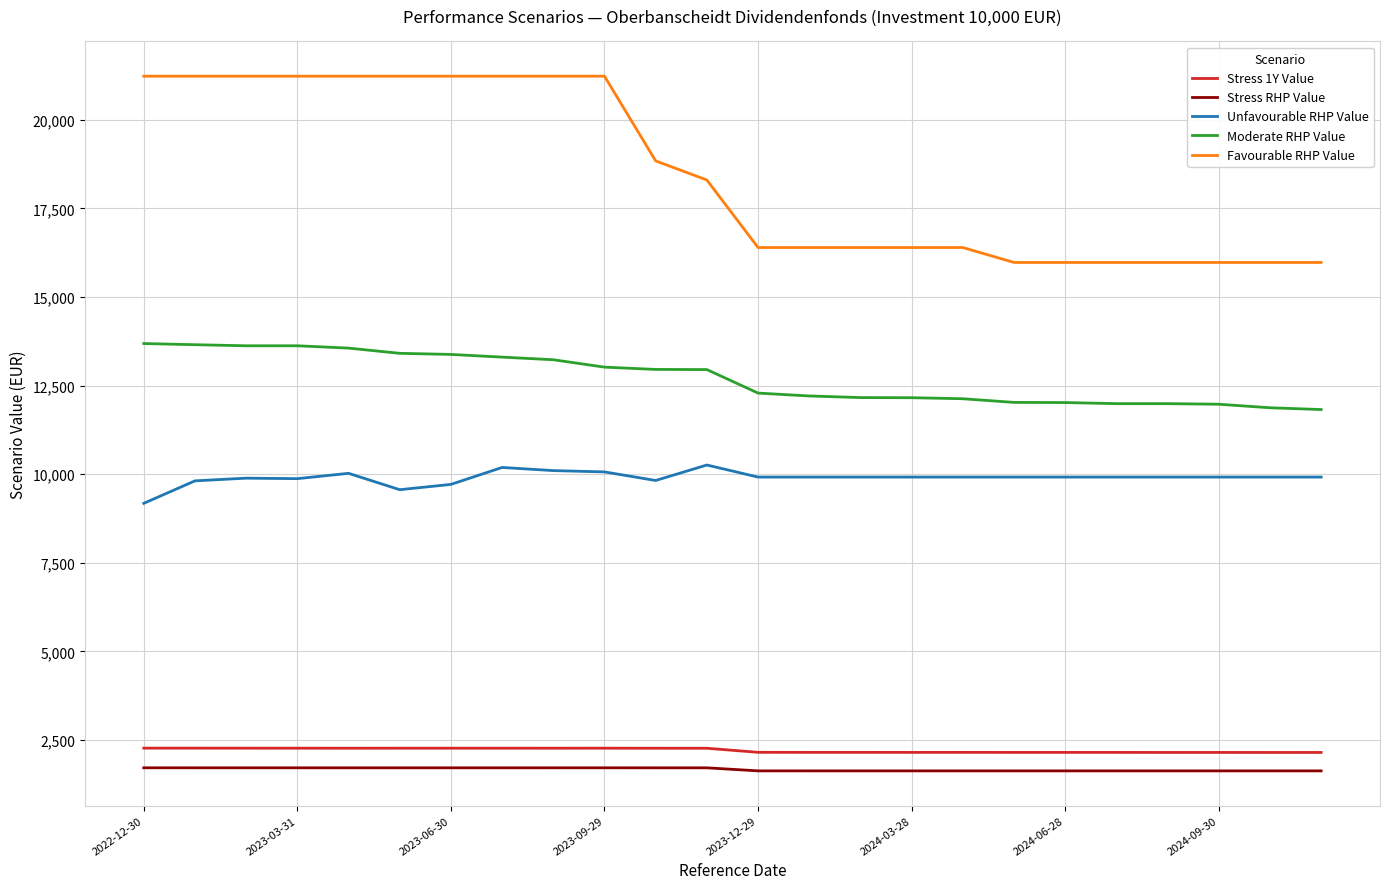

True or false: Unfavourable RHP Value and Stress 1Y Value cross at least once.

False